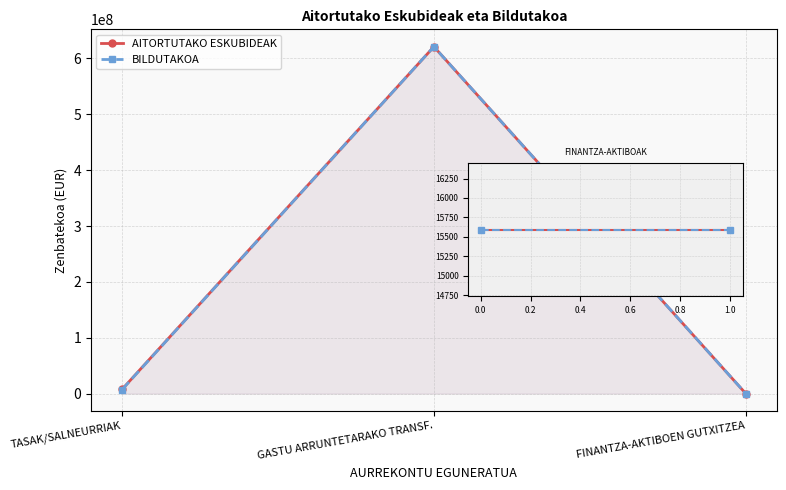

What is the value of the AITORTUTAKO ESKUBIDEAK point at the 1st from the left?

7489444